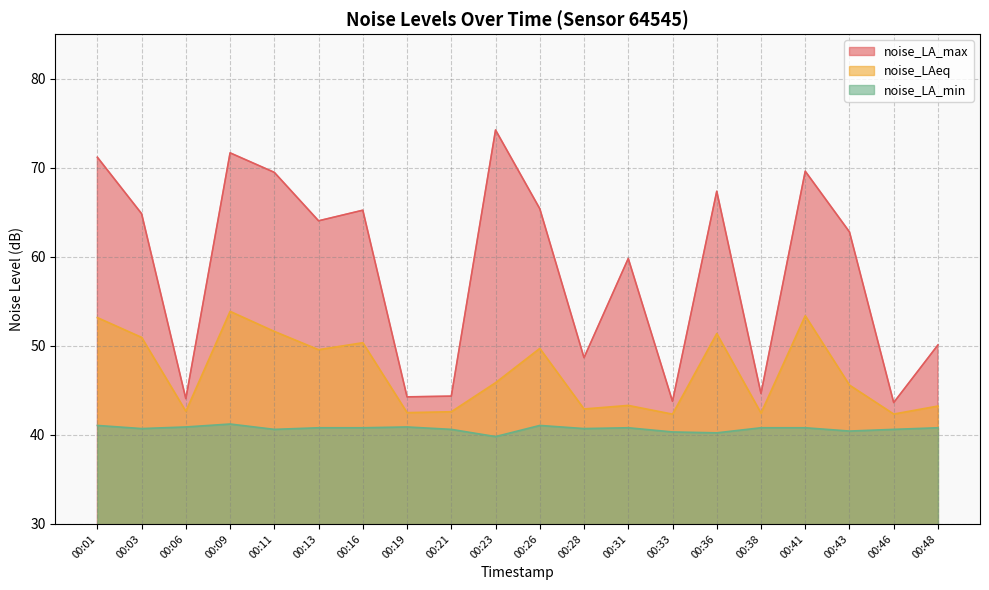

Reading right to left, extract all data points from this chart.

noise_LA_max: 50.1	43.6	62.8	69.6	44.6	67.4	43.8	59.8	48.7	65.4	74.2	44.4	44.3	65.2	64.0	69.5	71.7	44.1	64.8	71.2
noise_LAeq: 43.2	42.3	45.6	53.4	42.5	51.4	42.3	43.3	42.9	49.7	45.9	42.6	42.5	50.4	49.6	51.6	53.9	42.6	51.0	53.2
noise_LA_min: 40.8	40.6	40.4	40.8	40.8	40.2	40.3	40.8	40.7	41.1	39.8	40.6	40.9	40.8	40.8	40.6	41.2	40.9	40.7	41.1